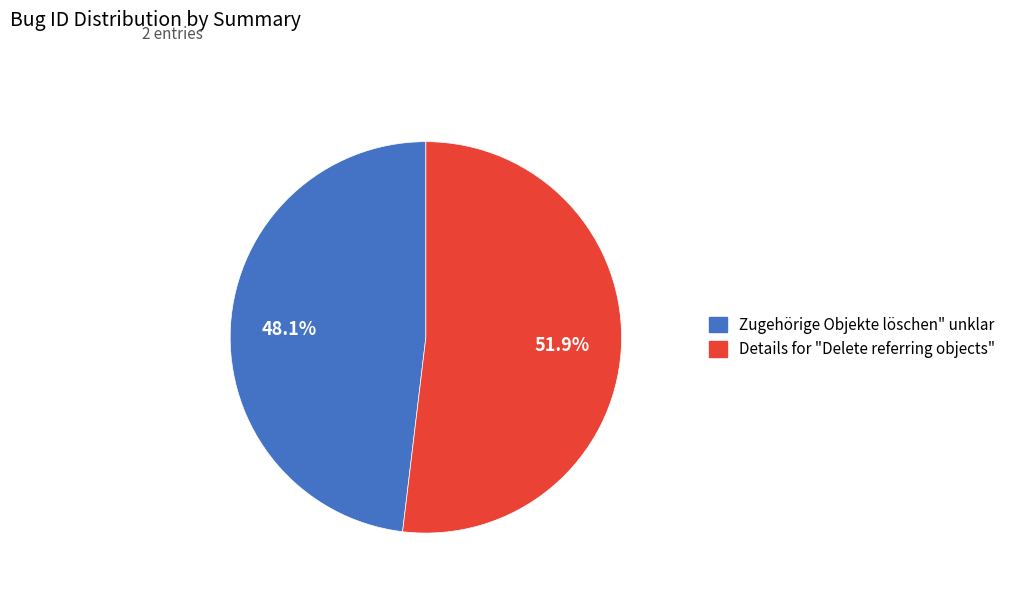

Combined, do Zugehörige Objekte löschen" unklar and Details for "Delete referring objects" account for over 50%?

Yes